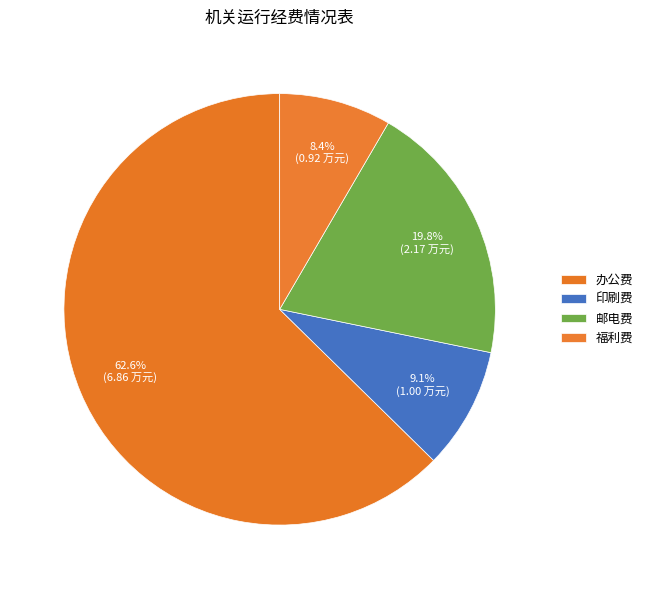

How many segments does this pie chart have?

4